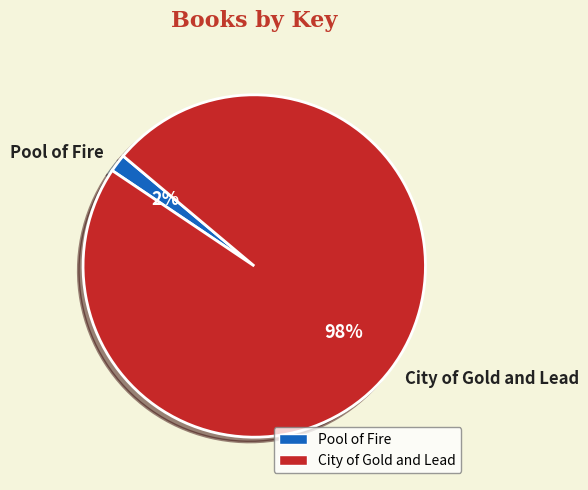

Is it true that City of Gold and Lead is 90% of the pie?

False